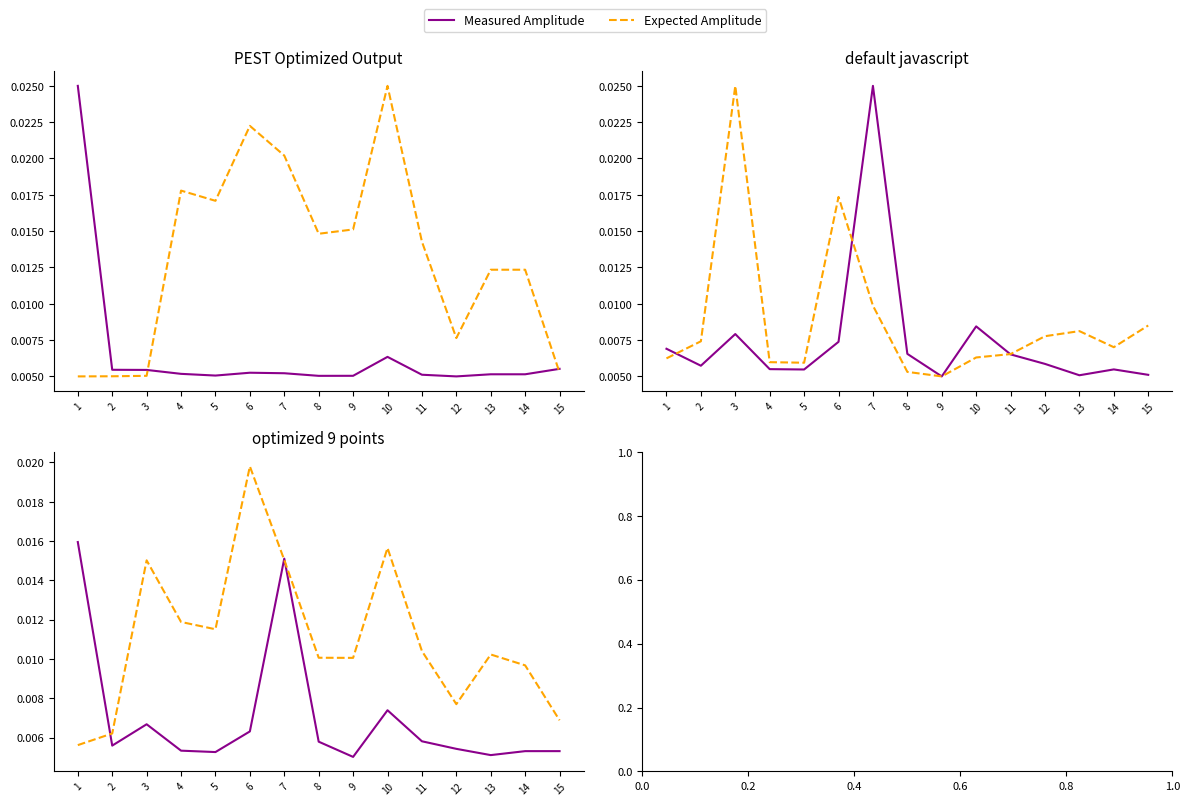

After their last crossing, which series has the higher values: Expected Amplitude or Measured Amplitude?

Expected Amplitude